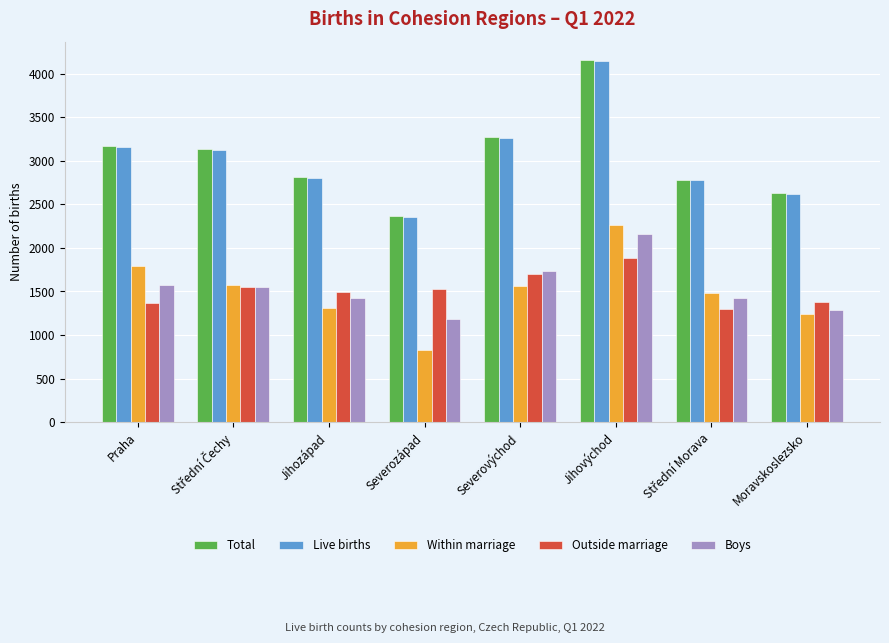

What is the maximum value for Outside marriage?

1882